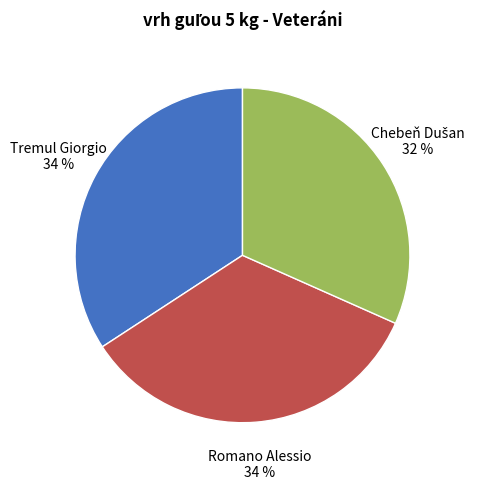

Is it true that Romano Alessio is 46% of the pie?

False